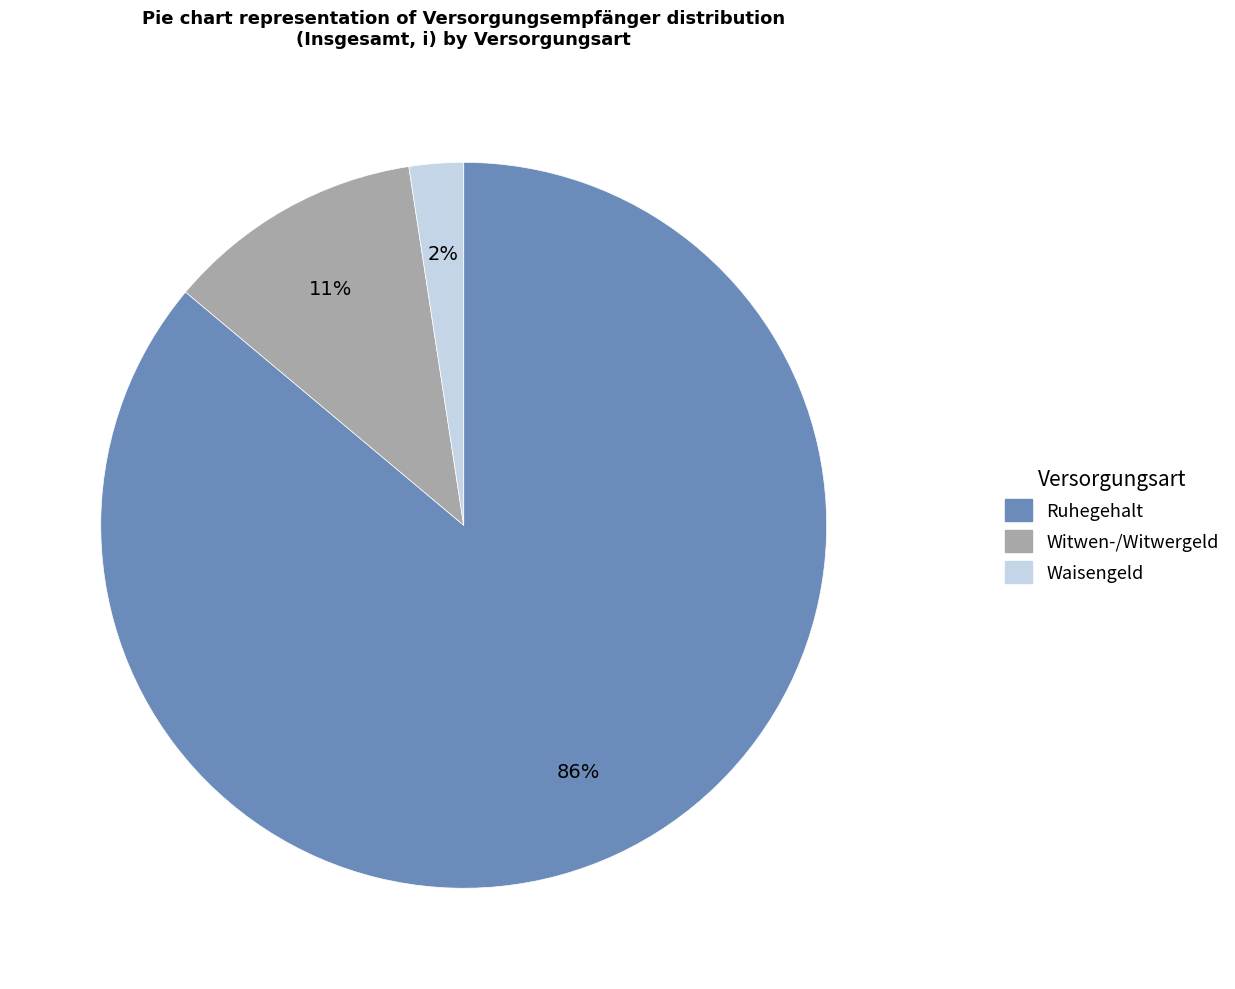

Is there a majority slice in this chart?

Yes